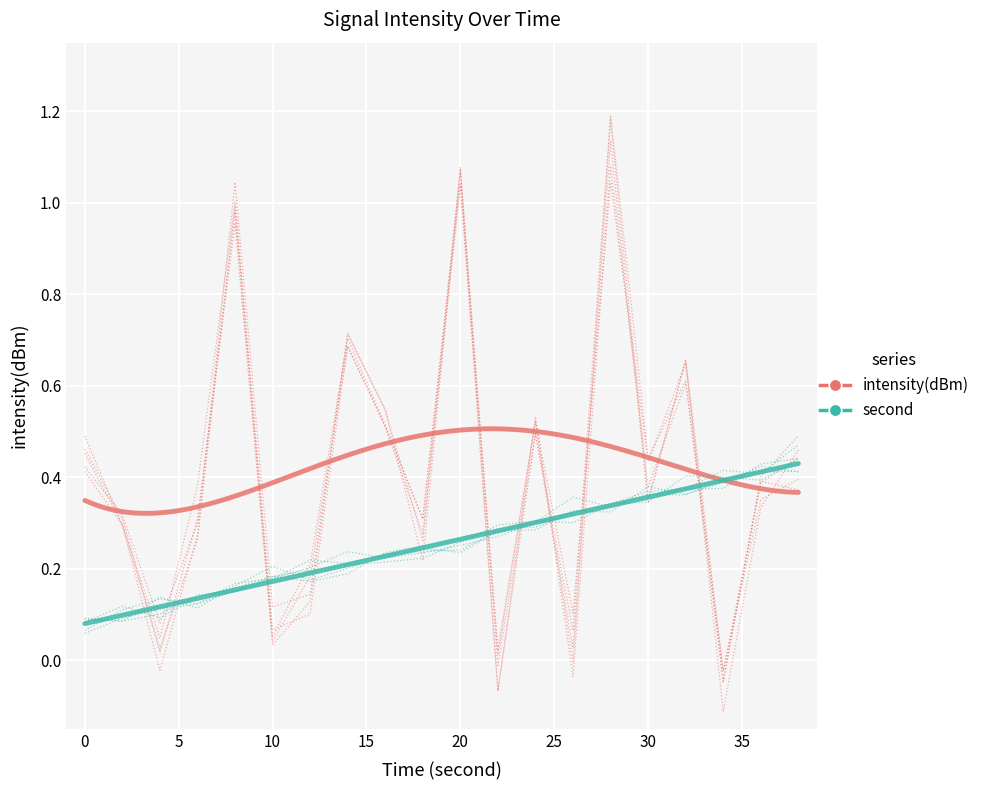

List the series in order of their overall mean, highest first.

intensity(dBm), second